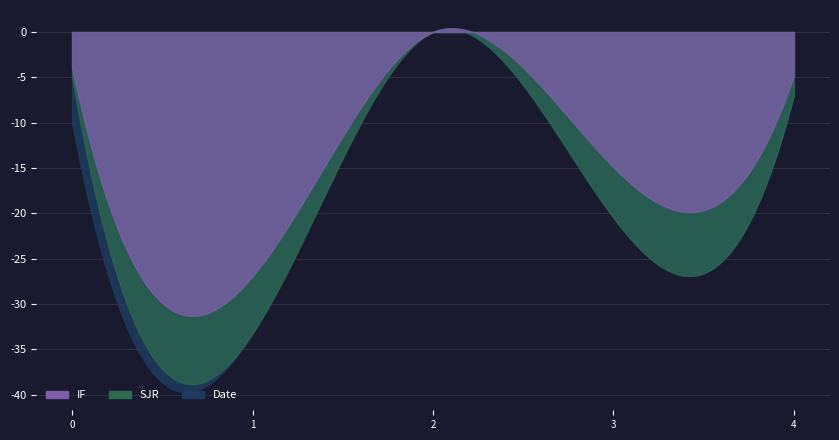

How many categories are shown in the chart?

5